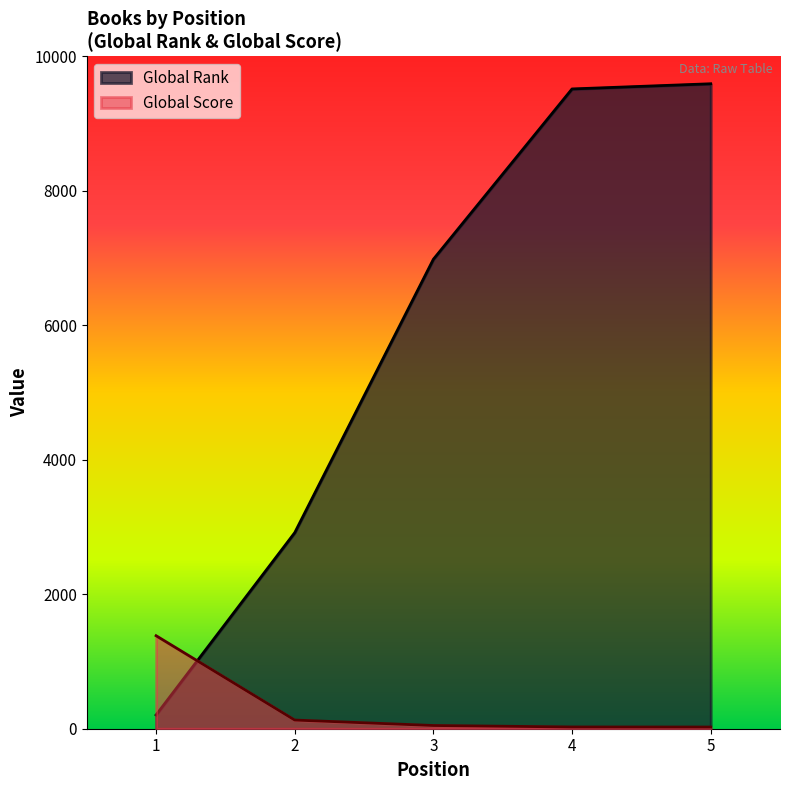

True or false: Global Score has a value of 1383 at 1.

True